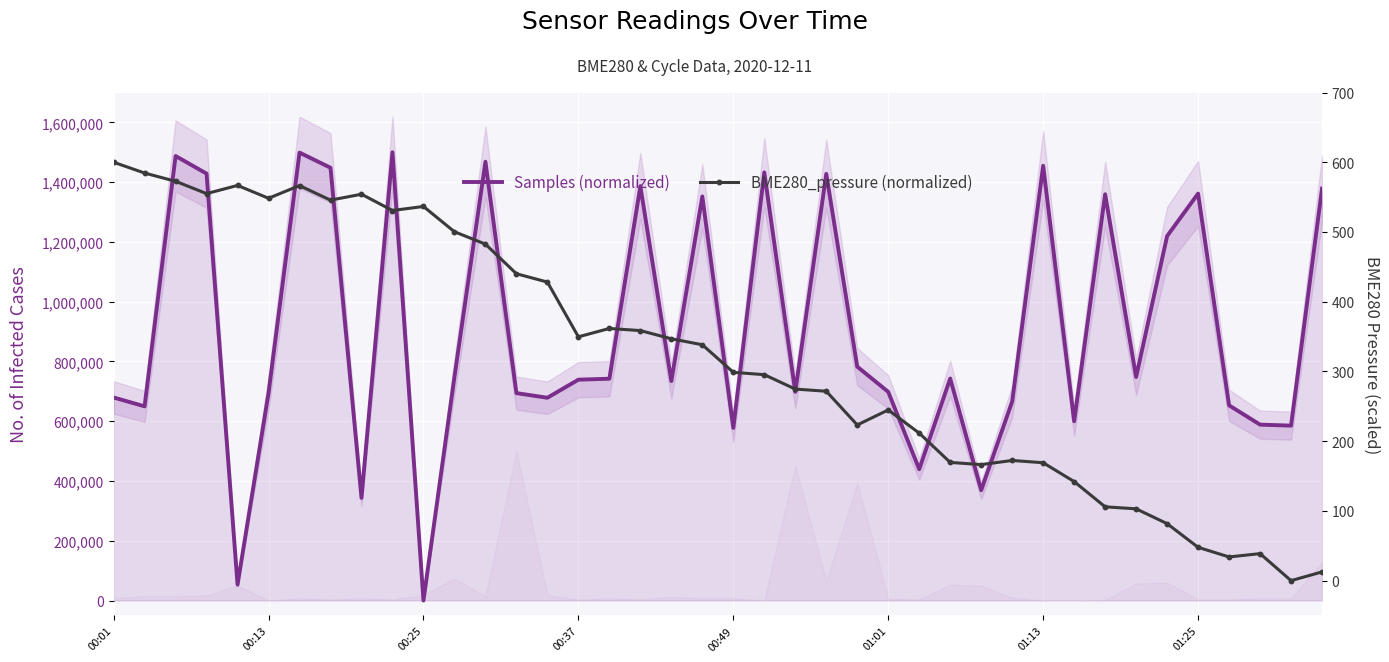

What is the sum of all BME280_pressure (normalized) values?

12829.6